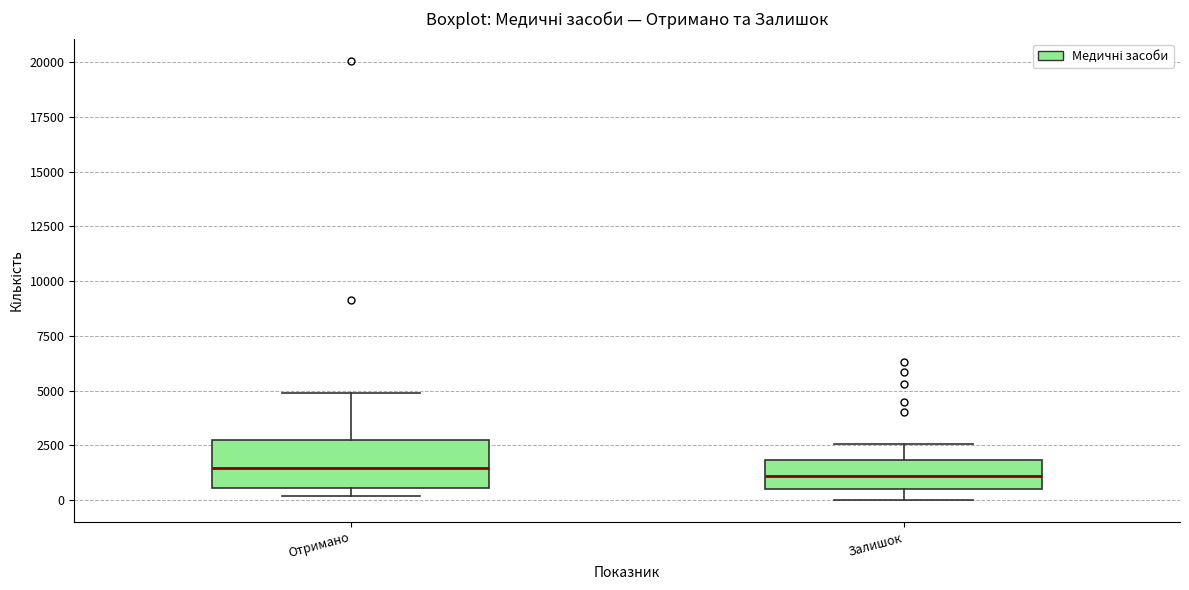

Where does the median line of the box for Отримано sit on the y-axis? The values are not printed on the chart, so give them approximately, as read against the axis.

1500